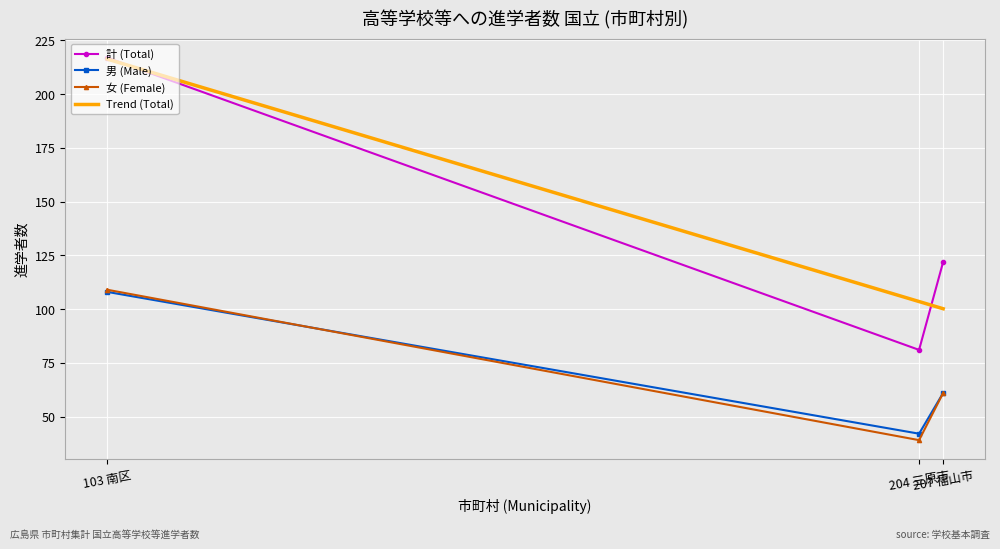

Is it true that 男 (Male) equals 75.0 at 204 三原市?

False